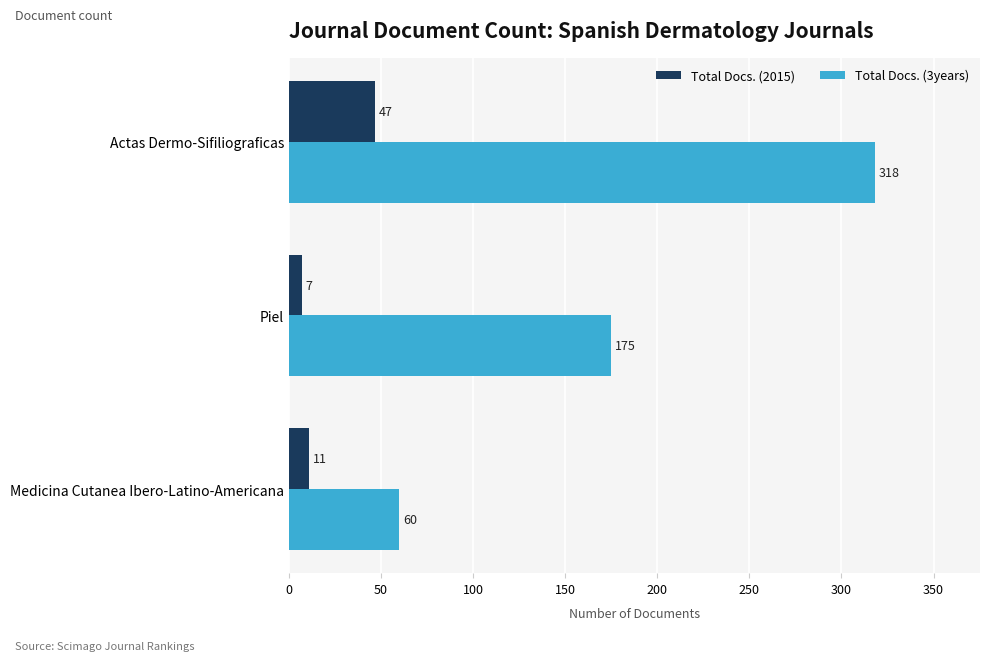

Rank the series at Piel from lowest to highest value.

Total Docs. (2015), Total Docs. (3years)